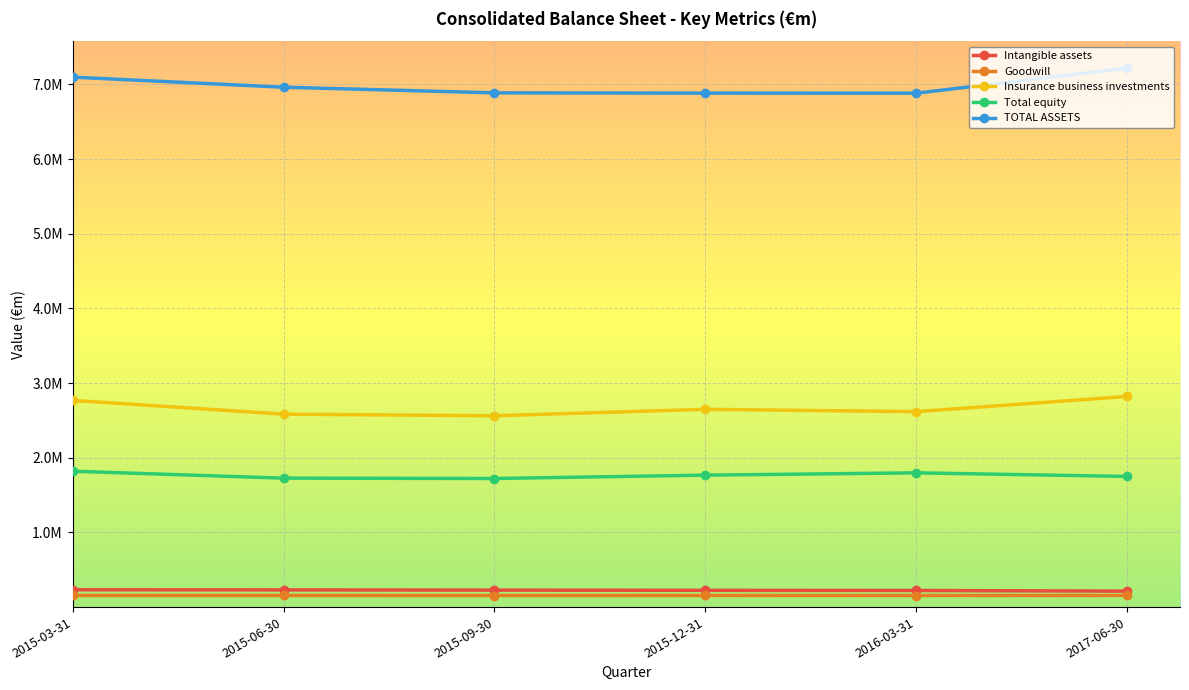

Is the value of Total equity at 2017-06-30 greater than the value of Intangible assets at 2015-09-30?

Yes